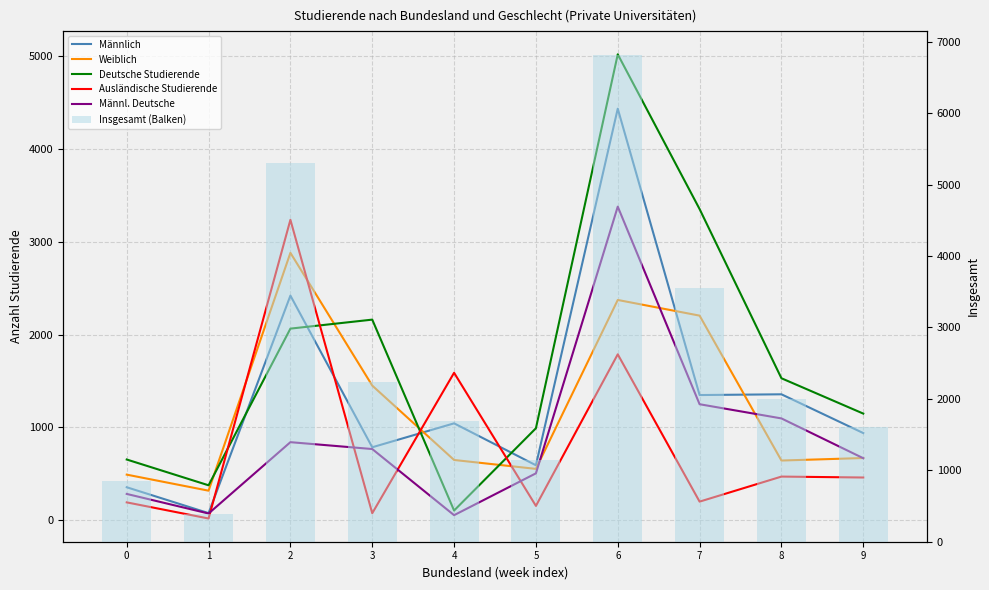

Reading right to left, what are all the values shown in this chart?

Männlich: 939	1357	1349	4436	592	1044	786	2421	76	355
Weiblich: 670	643	2205	2374	553	649	1451	2882	318	491
Deutsche Studierende: 1149	1530	3354	5022	991	104	2162	2065	376	654
Ausländische Studierende: 460	470	200	1788	154	1589	75	3238	18	192
Männl. Deutsche: 668	1097	1250	3380	505	54	767	841	72	283
Insgesamt (Balken): 1609	2000	3554	6810	1145	1693	2237	5303	394	846